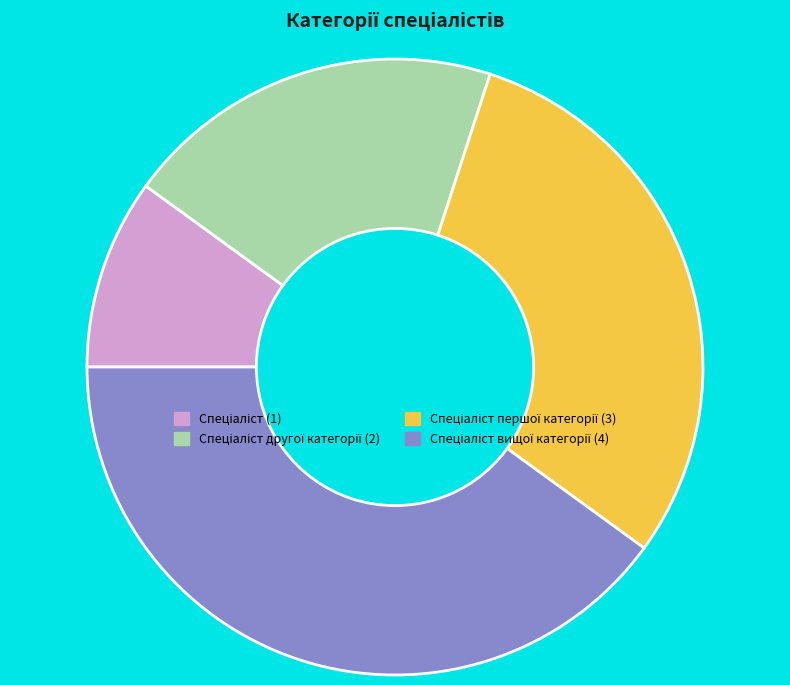

Does any single category account for the majority?

No